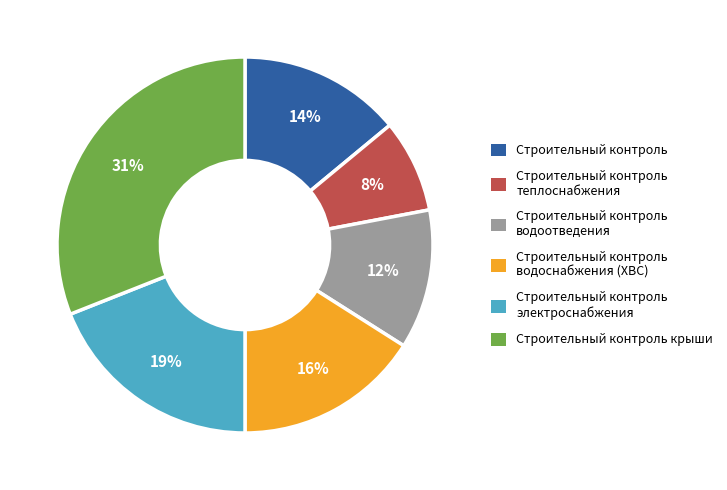

The Строительный контроль водоснабжения (ХВС) slice represents 8% of the pie. True or false?

False